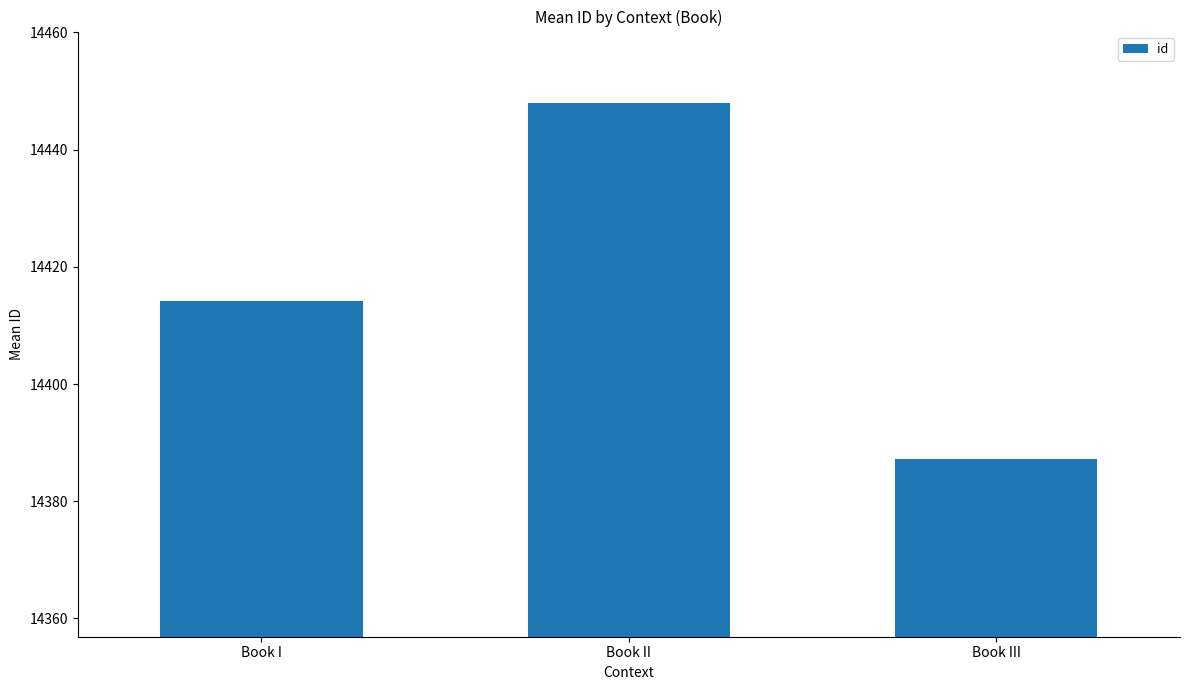

Does the chart contain any negative values?

No